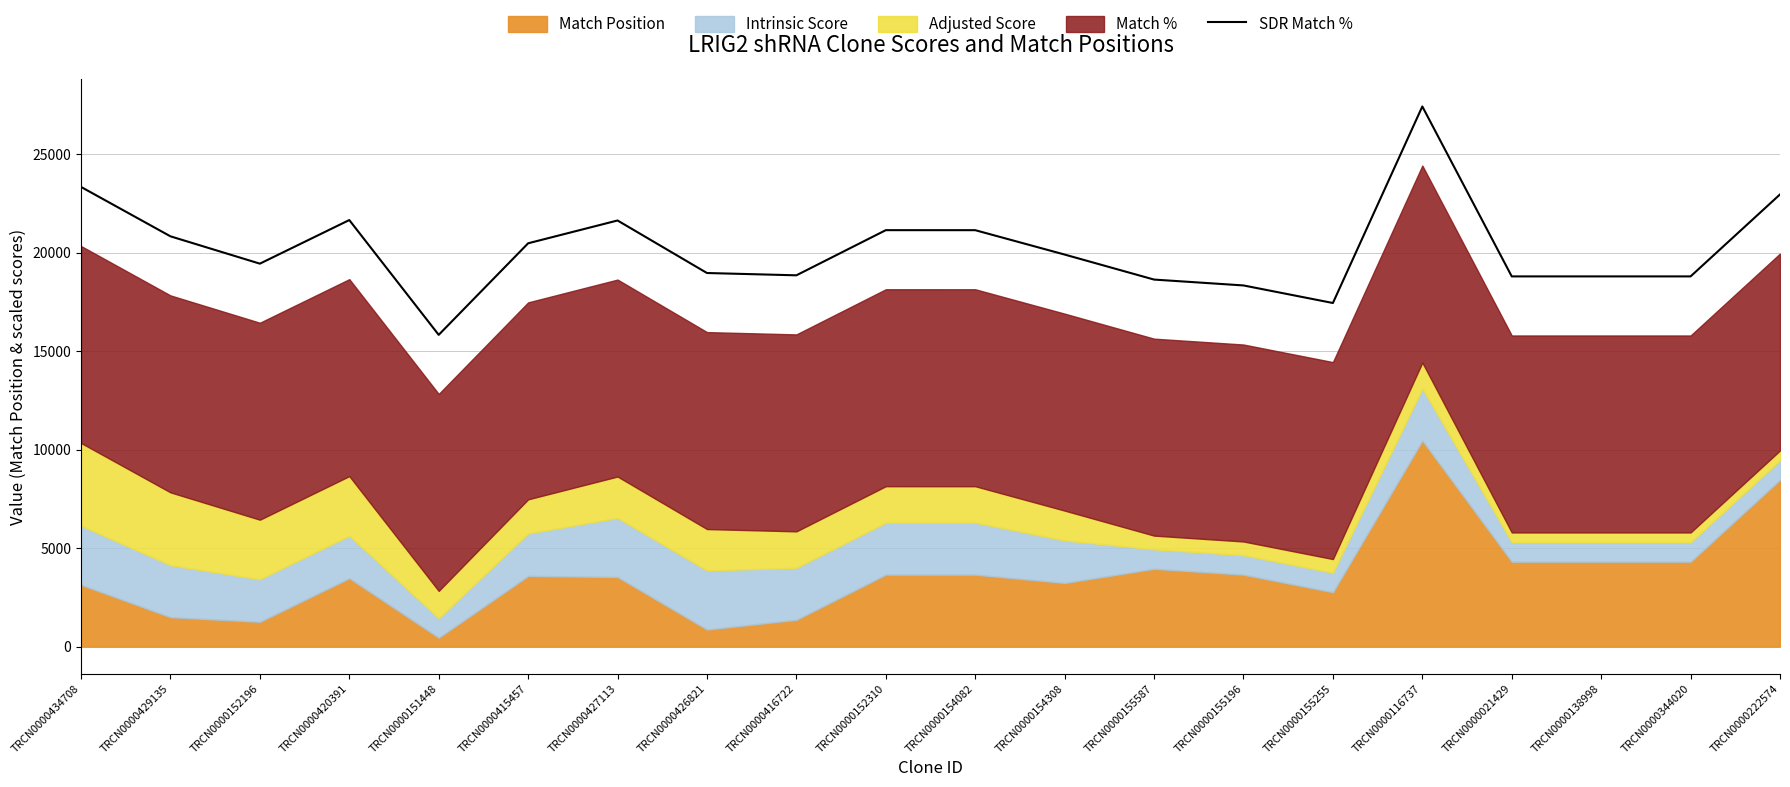

Reading right to left, list all the values displayed in this chart.

TRCN0000222574=22961	TRCN0000344020=18799	TRCN0000138998=18799	TRCN0000021429=18799	TRCN0000116737=27428	TRCN0000155255=17448	TRCN0000155196=18340	TRCN0000155587=18638	TRCN0000154308=19908	TRCN0000154082=21146	TRCN0000152310=21147	TRCN0000416722=18854	TRCN0000426821=18971	TRCN0000427113=21638	TRCN0000415457=20480	TRCN0000151448=15831	TRCN0000420391=21660	TRCN0000152196=19446	TRCN0000429135=20834	TRCN0000434708=23342